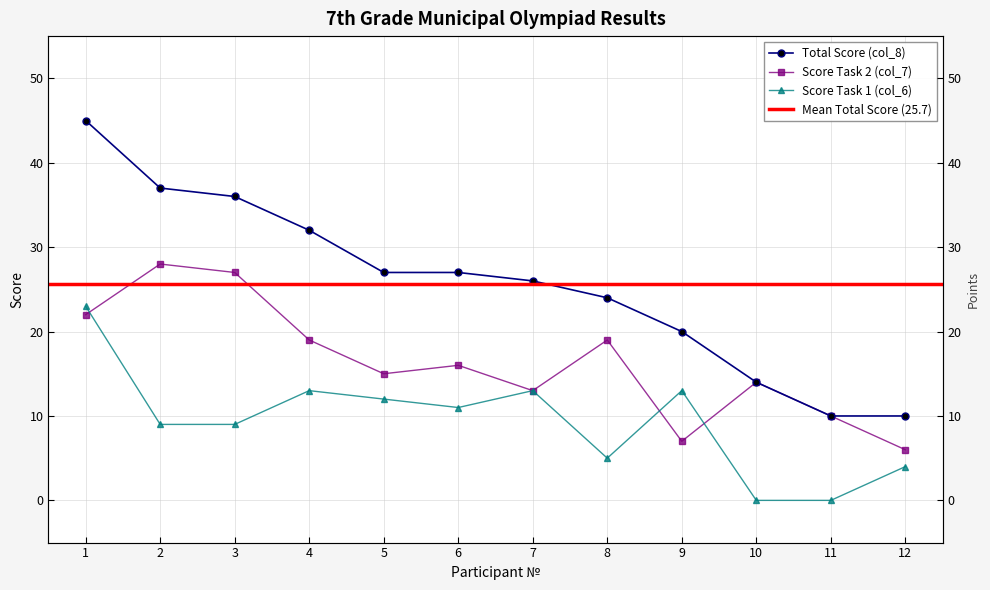

Is it true that Total Score (col_8) equals 31 at 9?

False